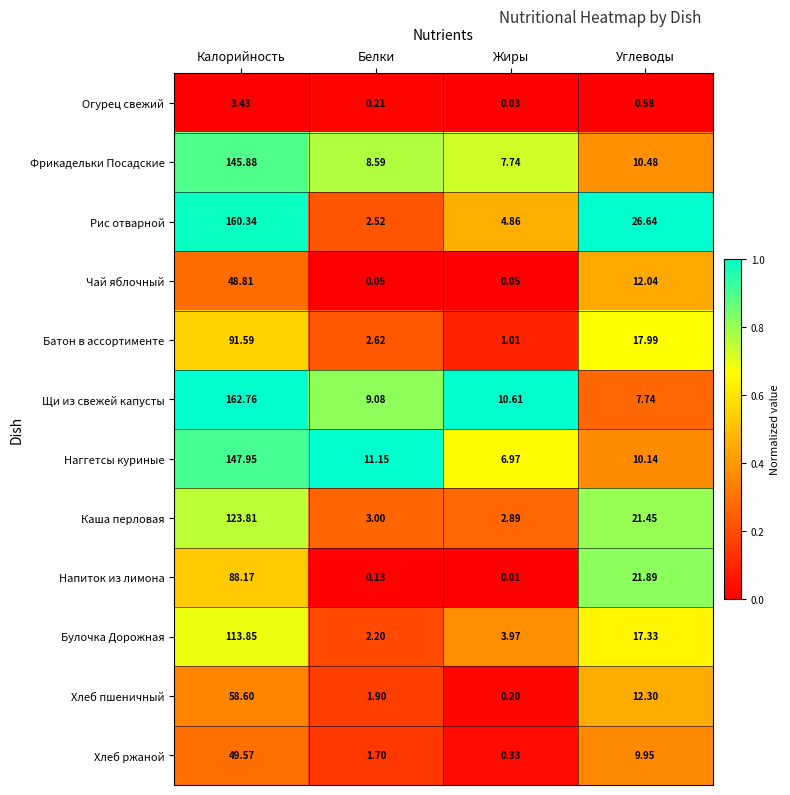

Which series has the largest range (max minus min)?

Рис отварной